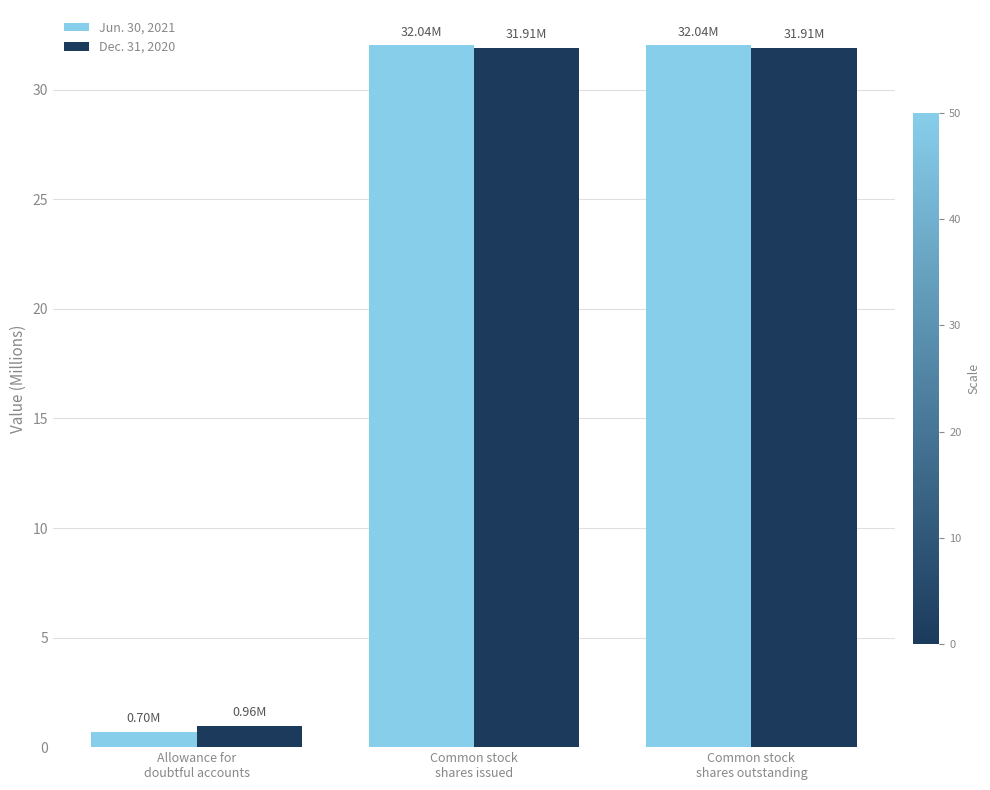

What is the maximum value shown in the chart?

32.0